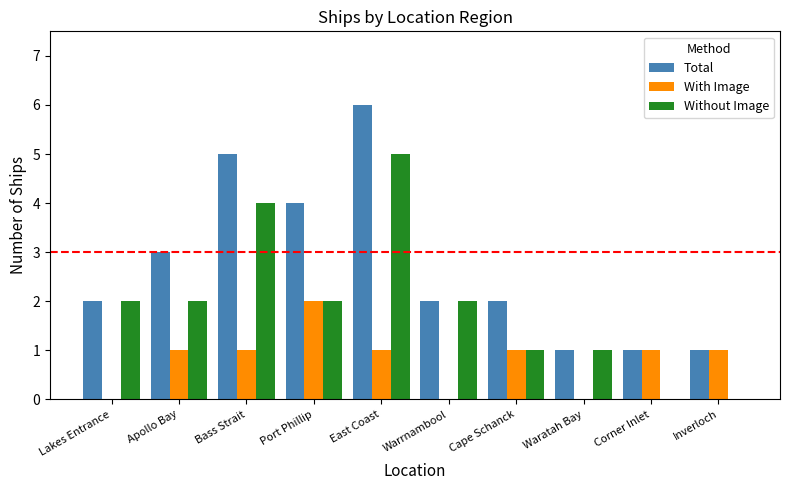

At which label does With Image reach its peak?

Port Phillip